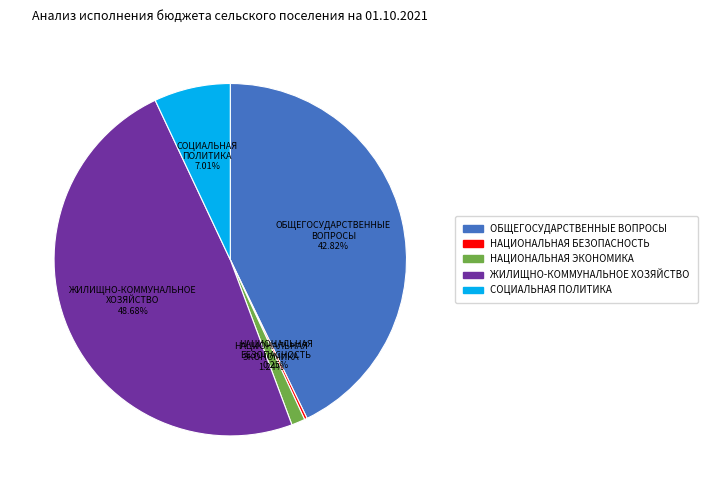

Does СОЦИАЛЬНАЯ ПОЛИТИКА represent more than half of the total?

No